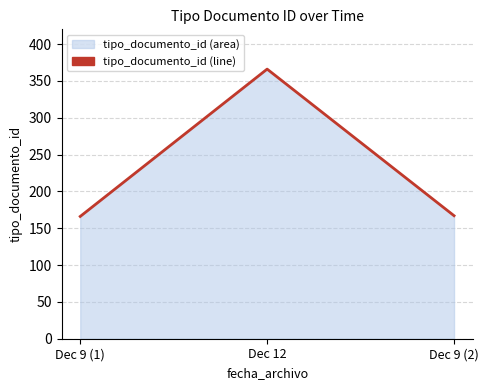

What is the label of the 1st point from the right?

Dec 9 (2)